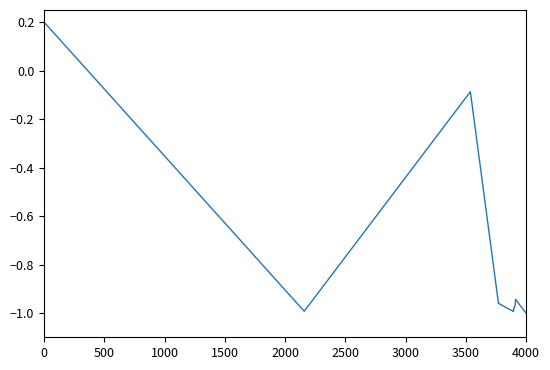

Does the chart have visible grid lines?

No